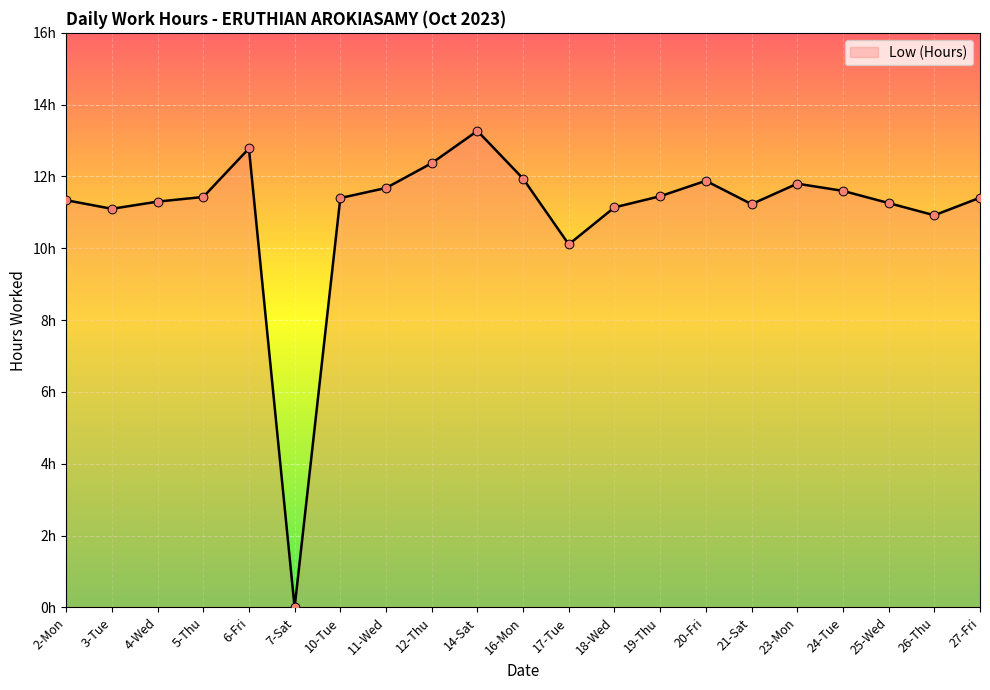

What is the change in value from 4-Wed to 23-Mon?

+0.5